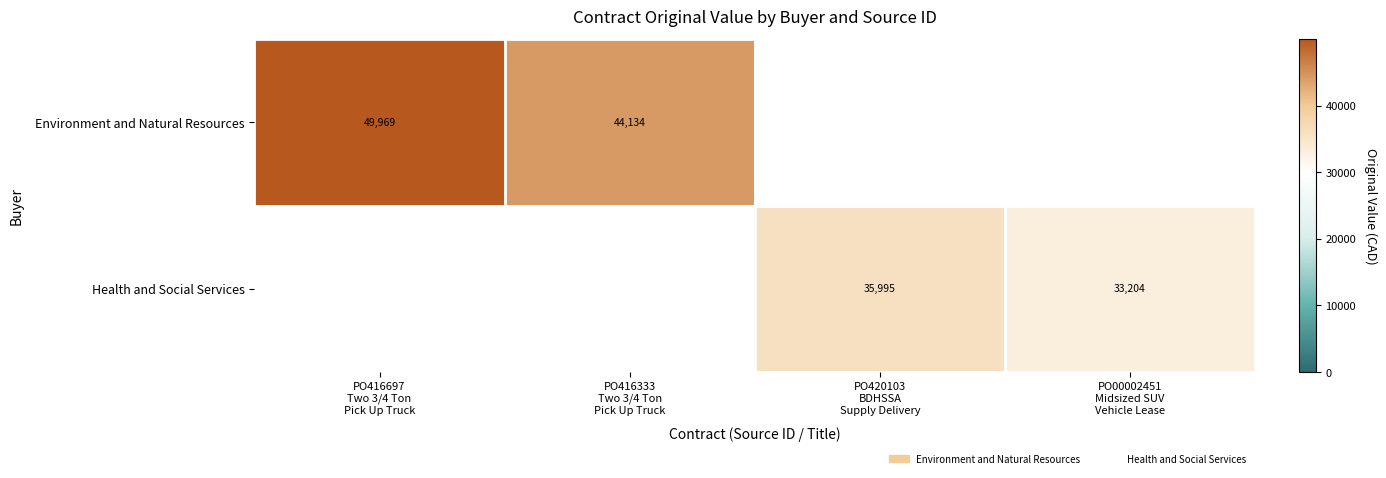

True or false: Health and Social Services has a value of 0.0 at PO416697 Two 3/4 Ton Pick Up Truck.

True